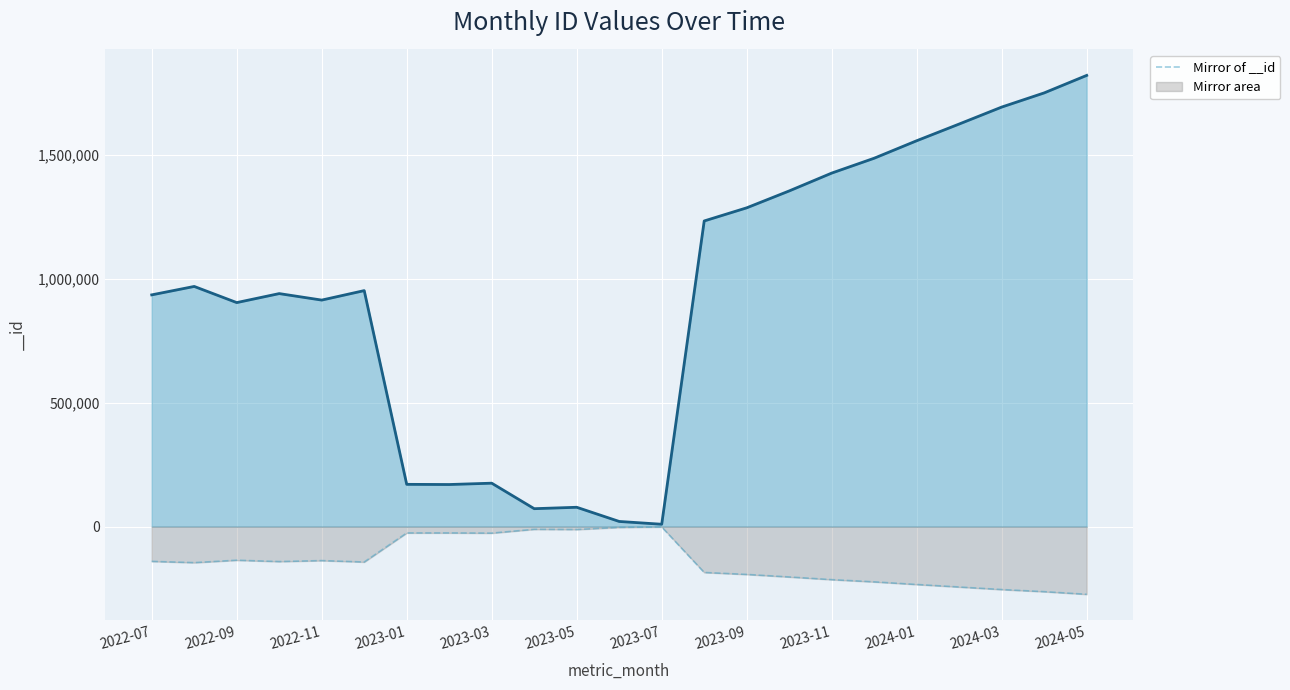

What is the minimum value for Mirror of __id?

-273193.2